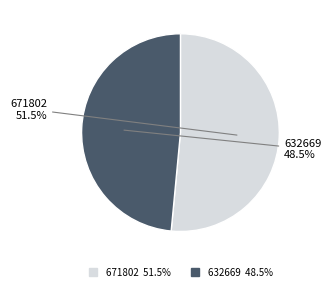

What is the majority slice?

671802